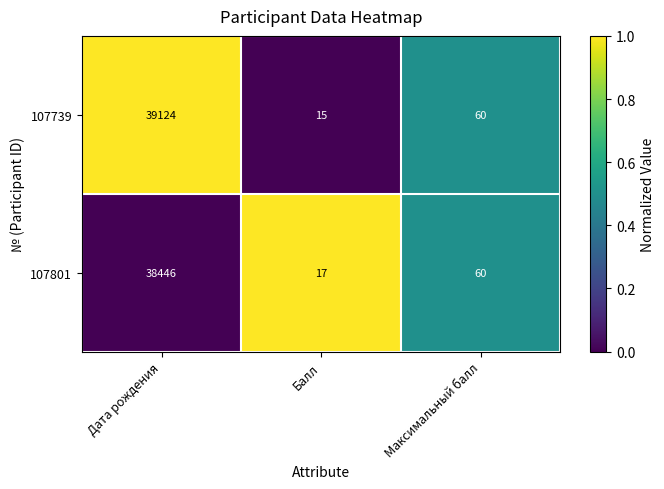

Which series has the largest range (max minus min)?

107739